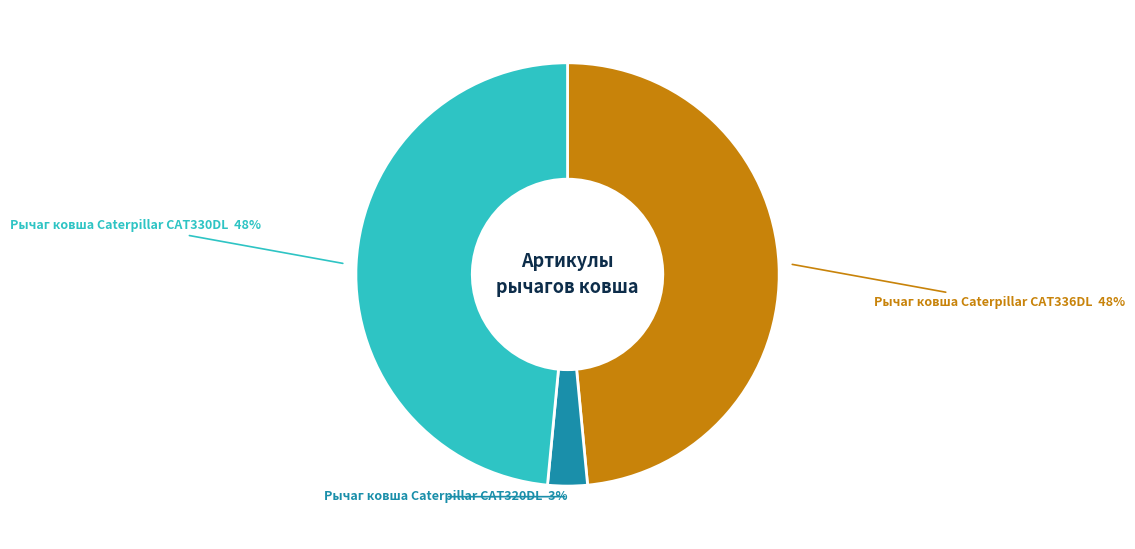

To the nearest percent, what is the average slice percentage?

33%